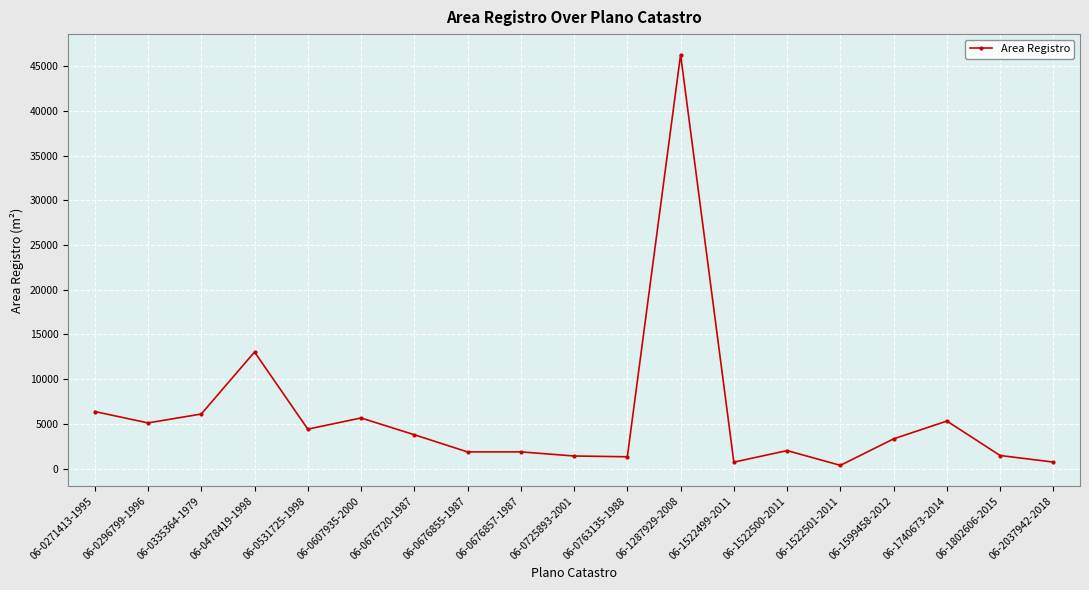

What is the label of the 12th point from the right?

06-0676855-1987